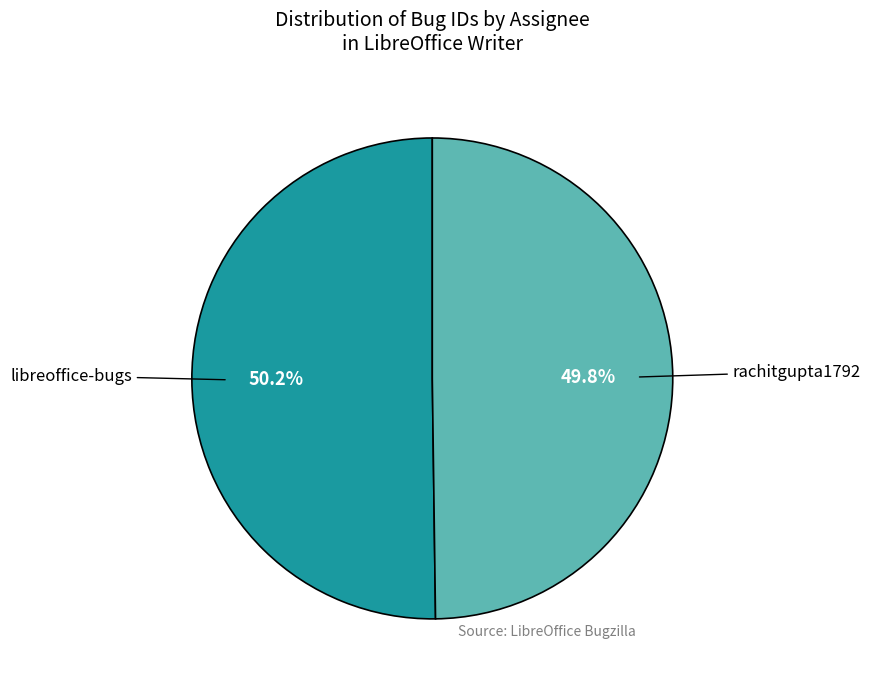

Does any single category account for the majority?

Yes